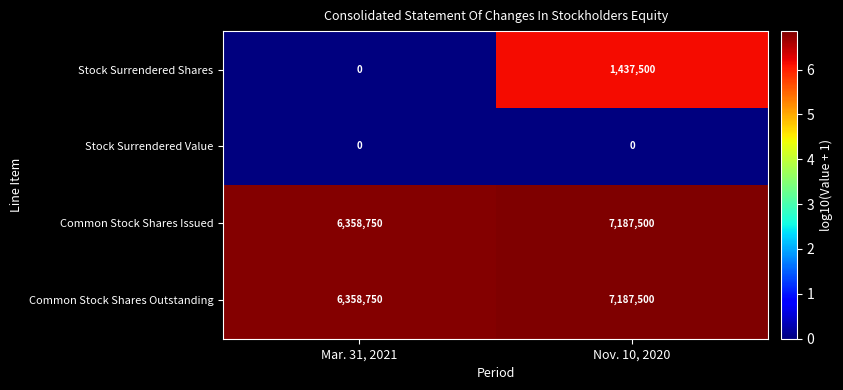

Reading left to right, extract all data points from this chart.

Stock Surrendered Shares: Mar. 31, 2021=0	Nov. 10, 2020=1437500
Stock Surrendered Value: Mar. 31, 2021=0	Nov. 10, 2020=0
Common Stock Shares Issued: Mar. 31, 2021=6358750	Nov. 10, 2020=7187500
Common Stock Shares Outstanding: Mar. 31, 2021=6358750	Nov. 10, 2020=7187500